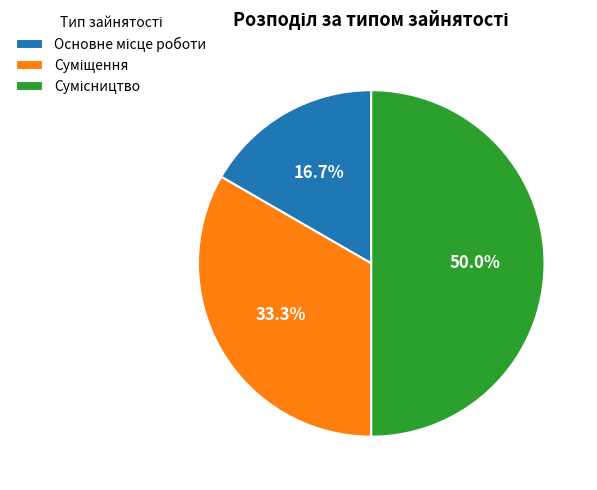

What percentage do Основне місце роботи and Сумісництво together represent?

66.7%